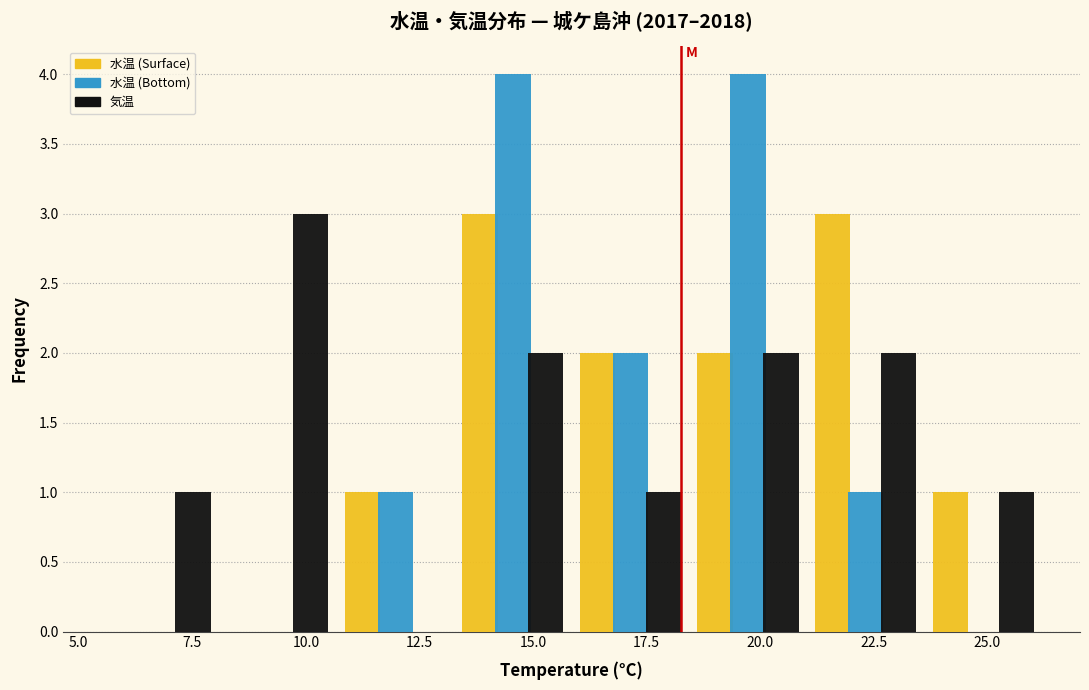

Reading left to right, transcribe this chart: for each range on the x-axis, give the height of each series' bar. Neither the bar edges nor the heights are printed on the chart, so give them approximately, as read against the axes.

5.5 to 8.0: 水温 (Surface)=0	水温 (Bottom)=0	気温=1
8.0 to 10.5: 水温 (Surface)=0	水温 (Bottom)=0	気温=3
10.5 to 13.5: 水温 (Surface)=1	水温 (Bottom)=1	気温=0
13.5 to 16.0: 水温 (Surface)=3	水温 (Bottom)=4	気温=2
16.0 to 18.5: 水温 (Surface)=2	水温 (Bottom)=2	気温=1
18.5 to 21.0: 水温 (Surface)=2	水温 (Bottom)=4	気温=2
21.0 to 23.5: 水温 (Surface)=3	水温 (Bottom)=1	気温=2
23.5 to 26.0: 水温 (Surface)=1	水温 (Bottom)=0	気温=1